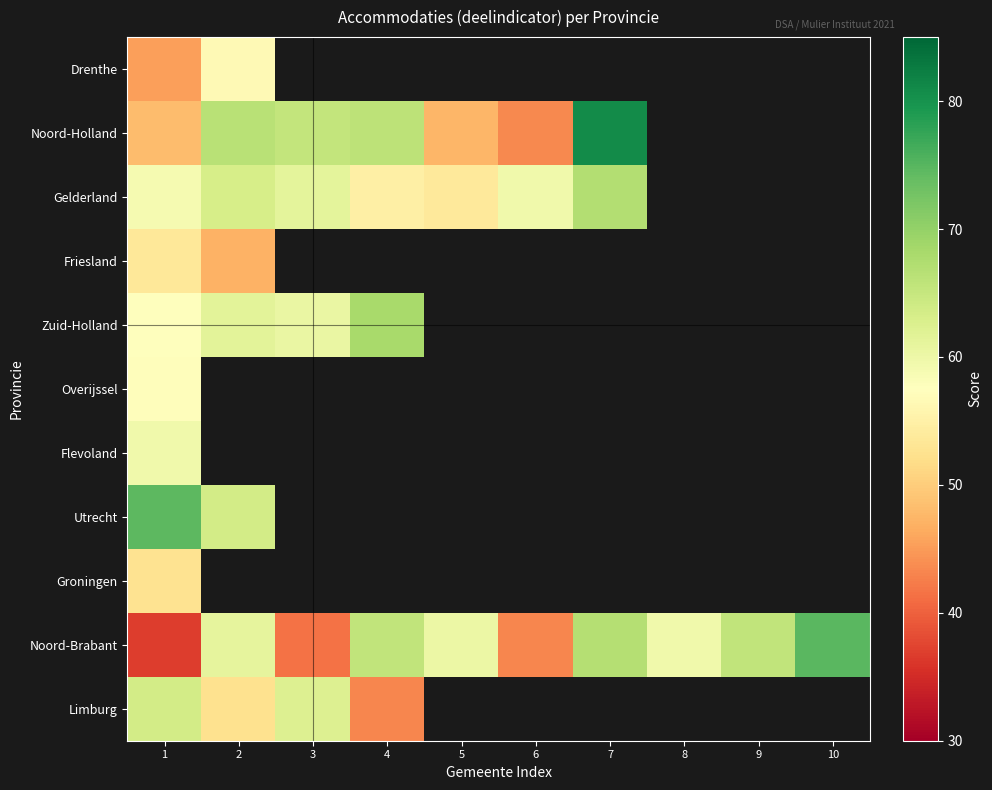

Rank the series by their maximum value, from highest to lowest.

Noord-Holland, Noord-Brabant, Utrecht, Zuid-Holland, Gelderland, Limburg, Flevoland, Overijssel, Drenthe, Friesland, Groningen